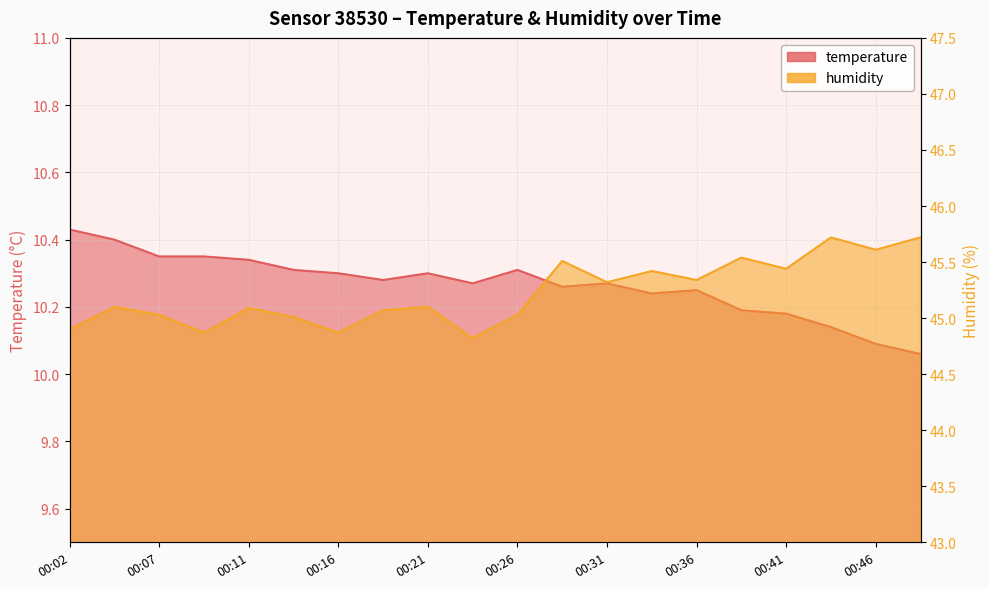

What is the difference between the maximum and minimum values in the temperature series?

0.4